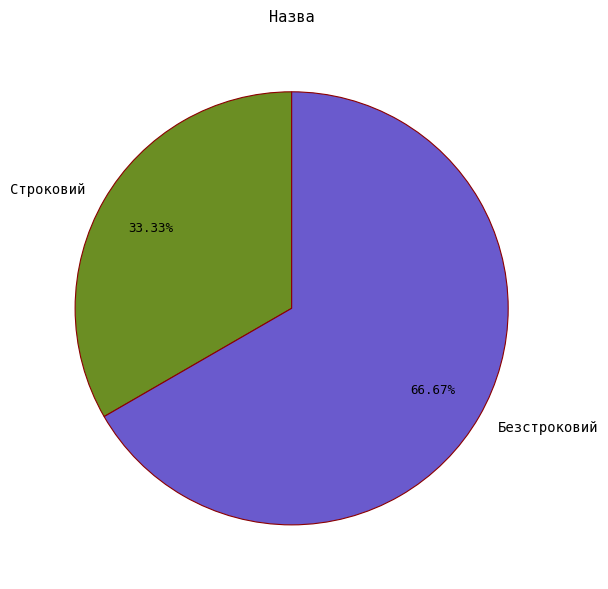

How many segments does this pie chart have?

2